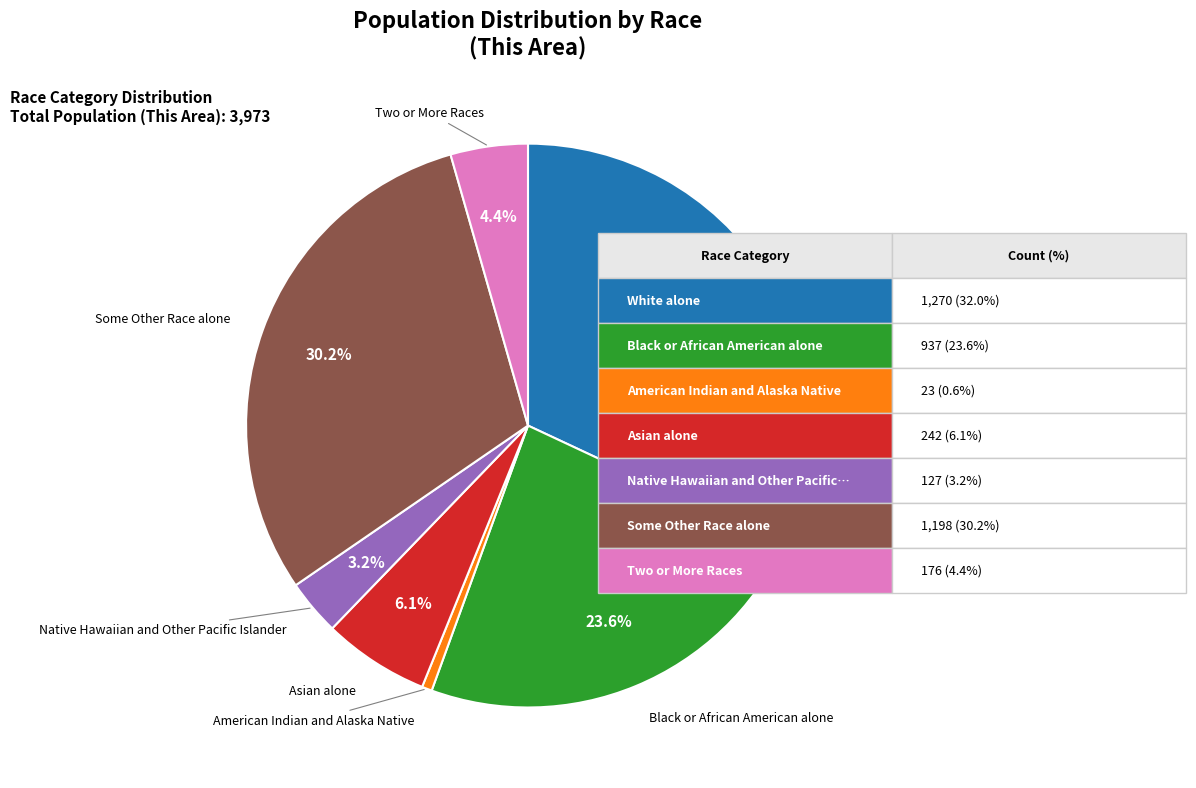

How much of the chart is everything except Some Other Race alone?

69.8%